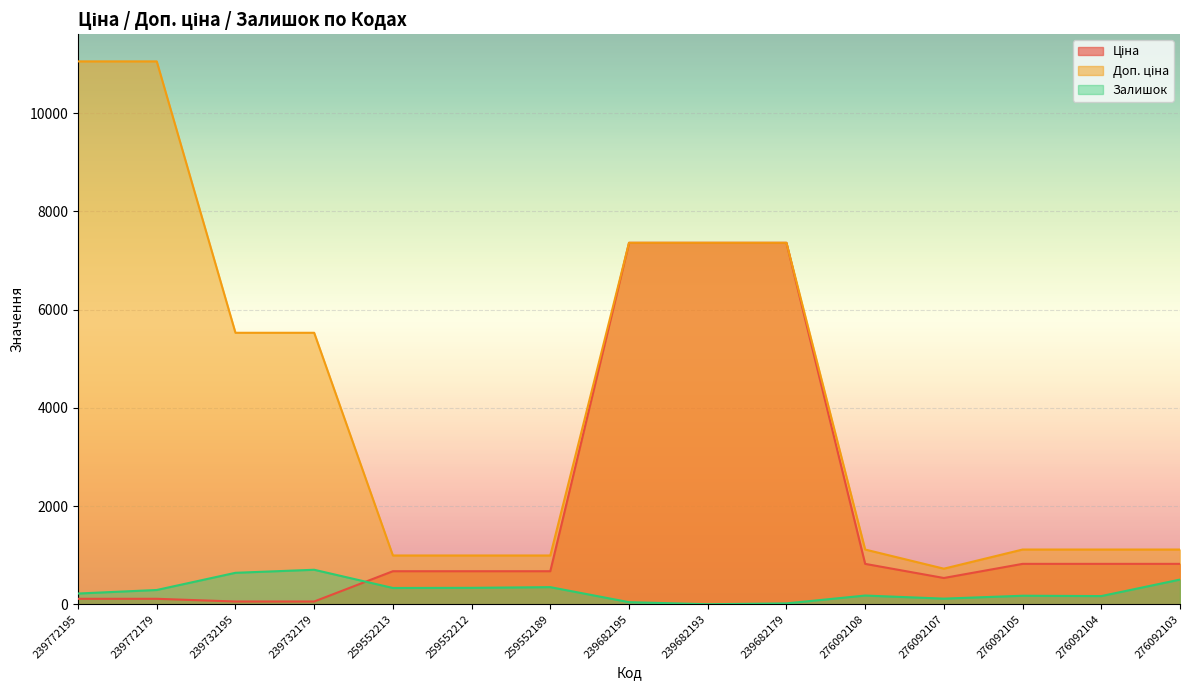

Which series has the largest range (max minus min)?

Доп. ціна